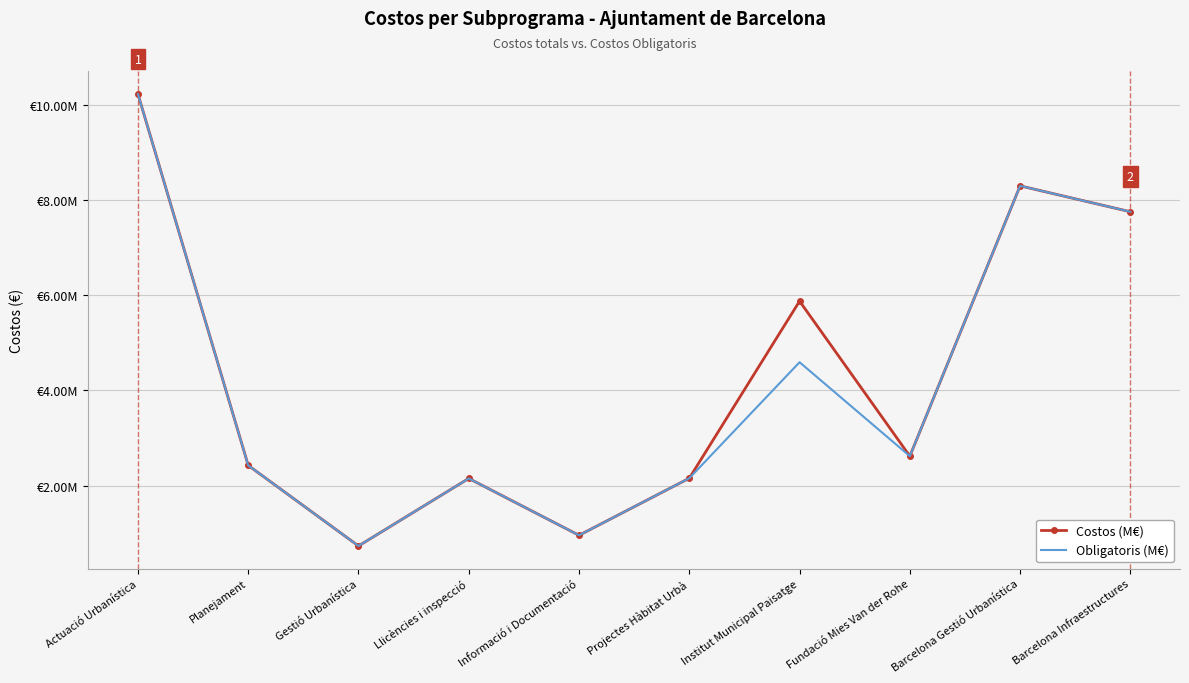

What are all the series names shown in the legend?

Costos (M€), Obligatoris (M€)